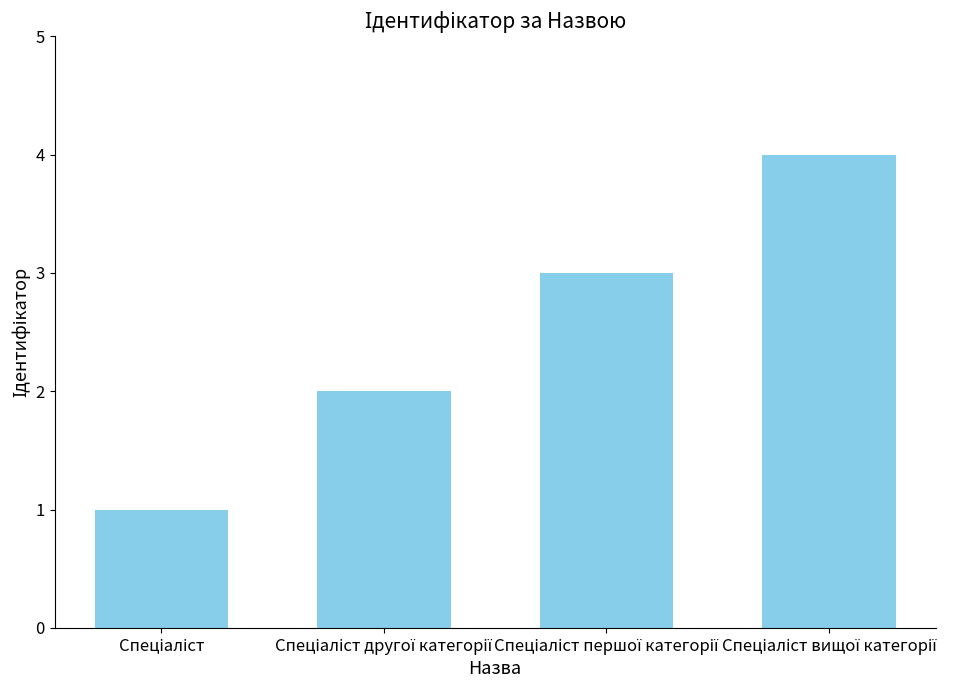

What is the sum of all values?

10